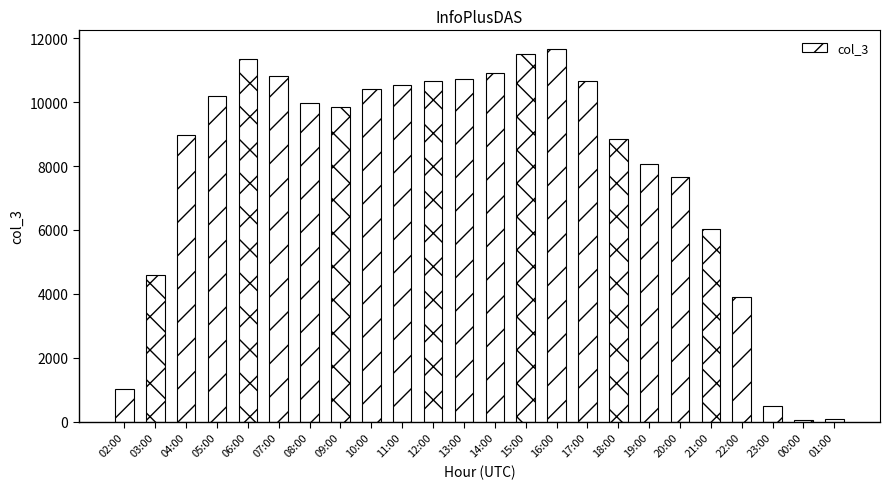

What is the change in value from 08:00 to 13:00?

+747